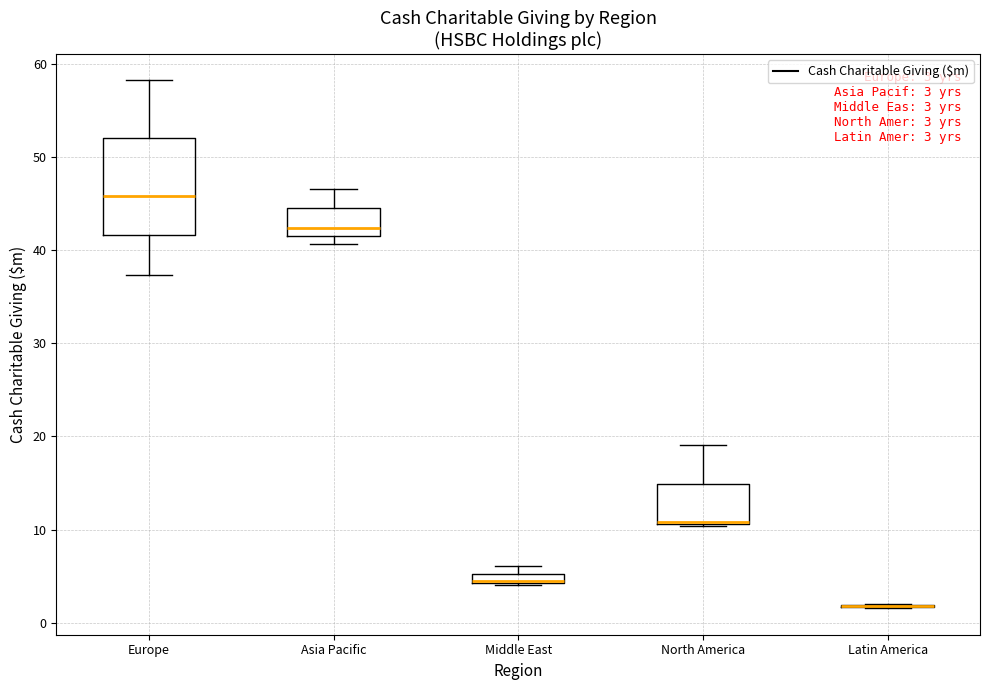

Comparing the boxes themselves (not the whiskers), which one is the tallest?

Europe